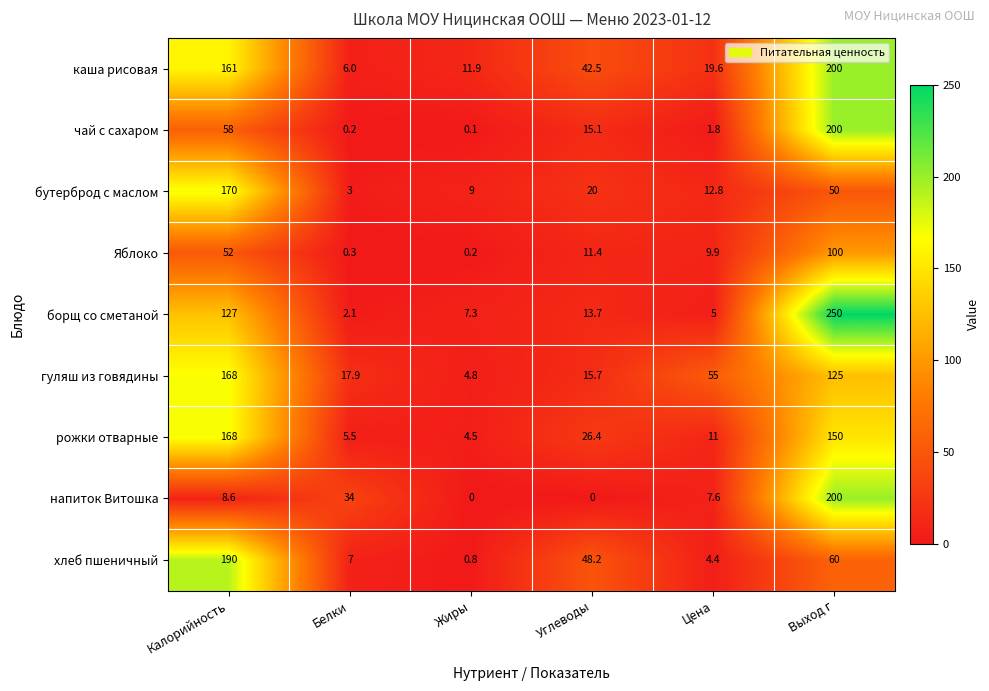

The рожки отварные series shows 1.6 at Белки. True or false?

False